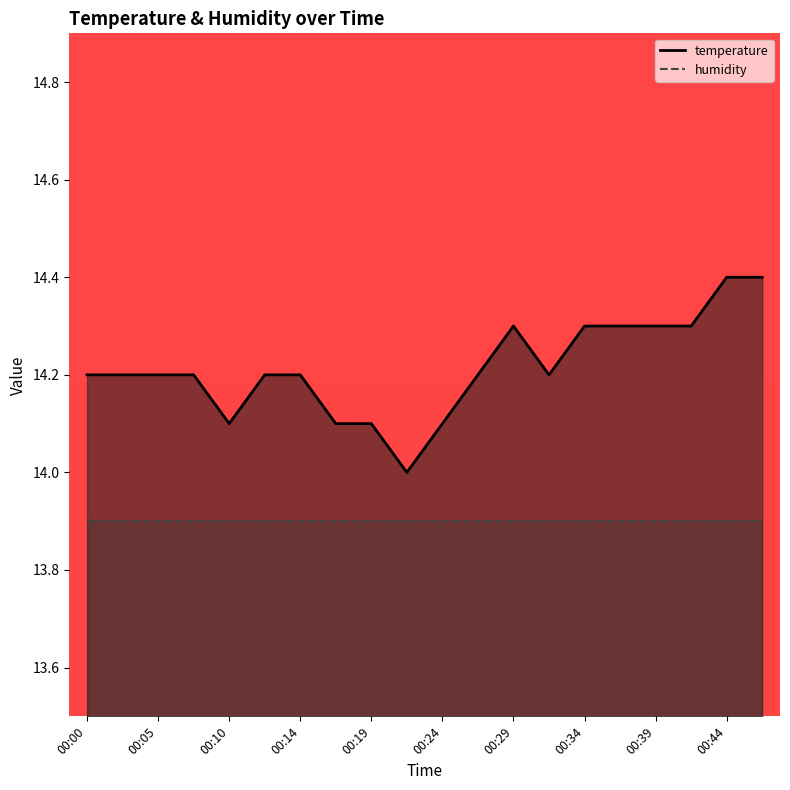

Between 00:31 and 00:44, which is larger?

00:44